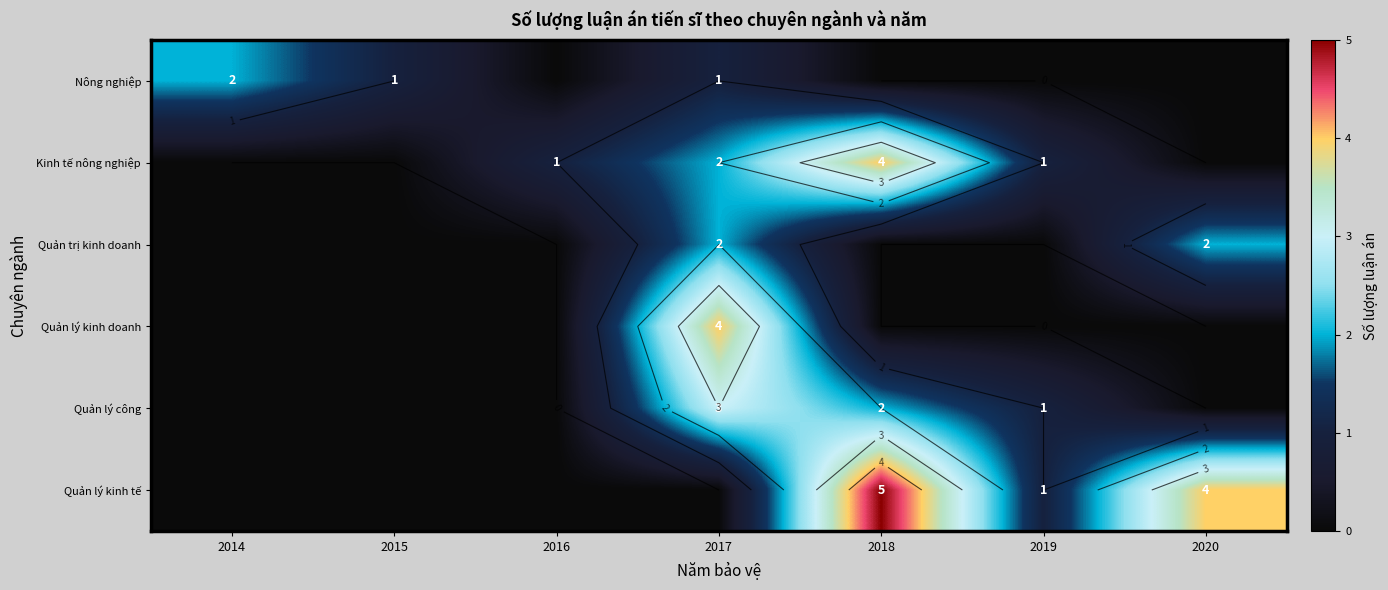

Which series has the widest spread of values?

Quản lý kinh tế